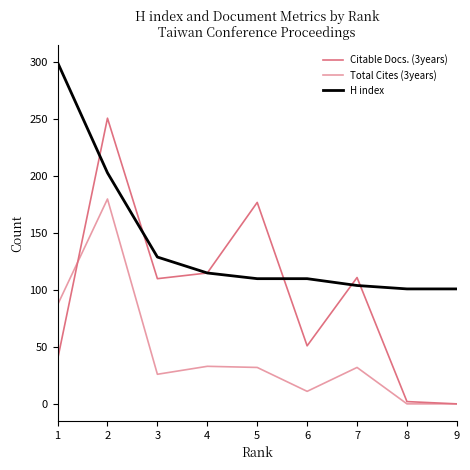

Does the chart have visible grid lines?

No